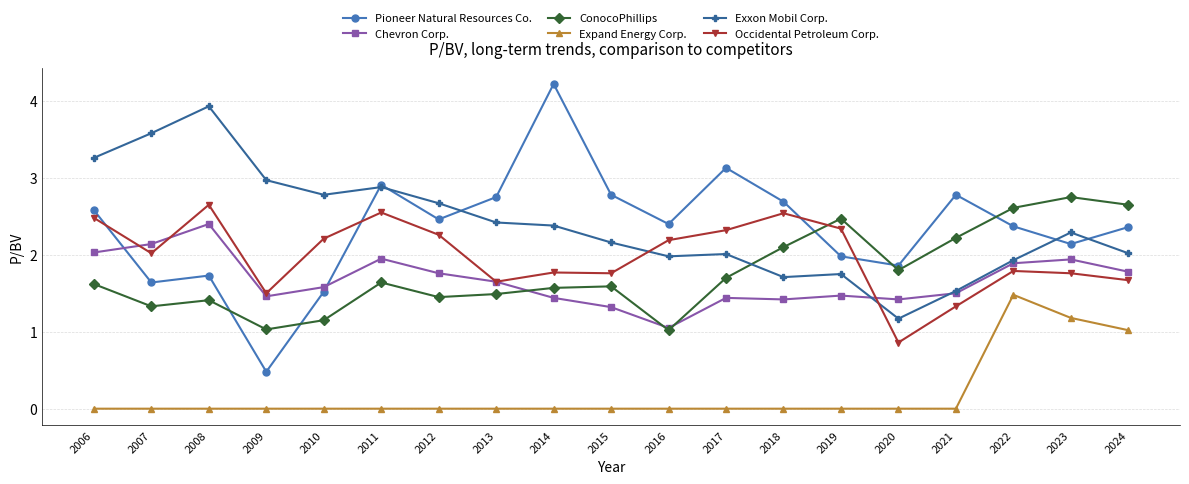

The Pioneer Natural Resources Co. series shows 4.0 at 2016. True or false?

False